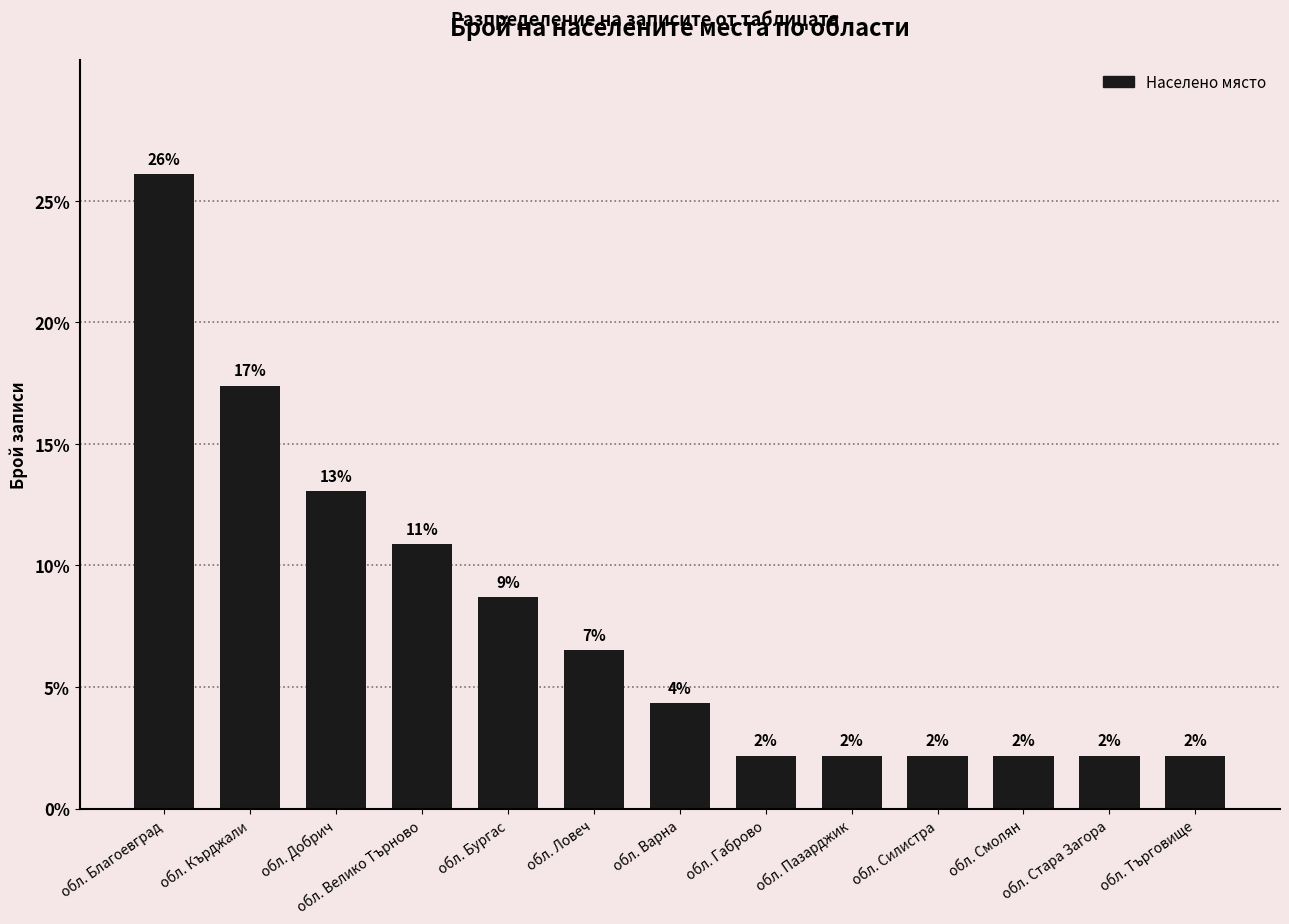

Are the bars horizontal?

No